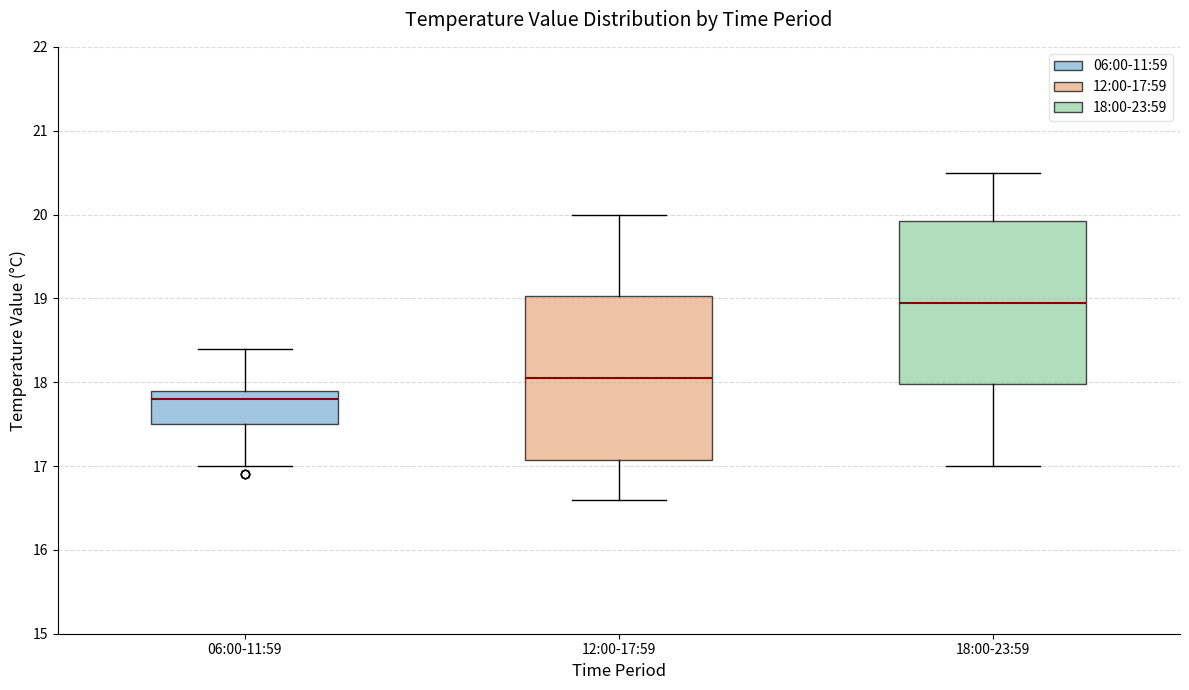

Which box has the lowest median line?

06:00-11:59